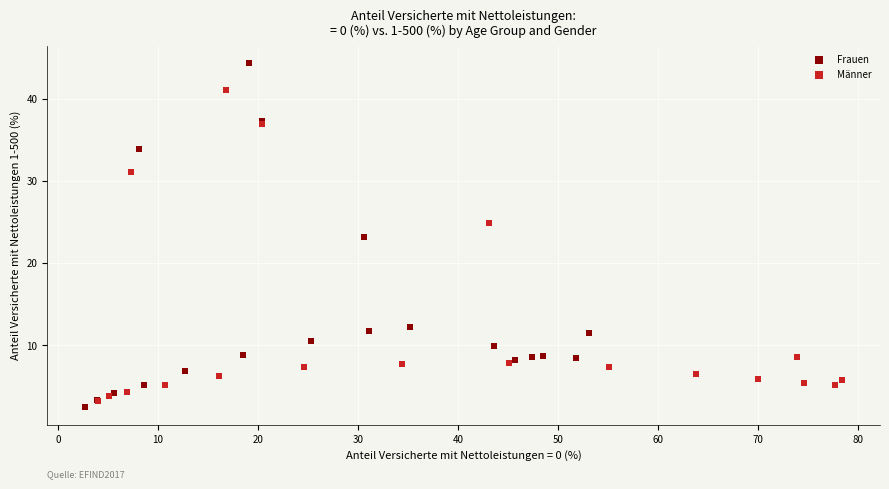

Which series has the widest spread of Y values?

Frauen